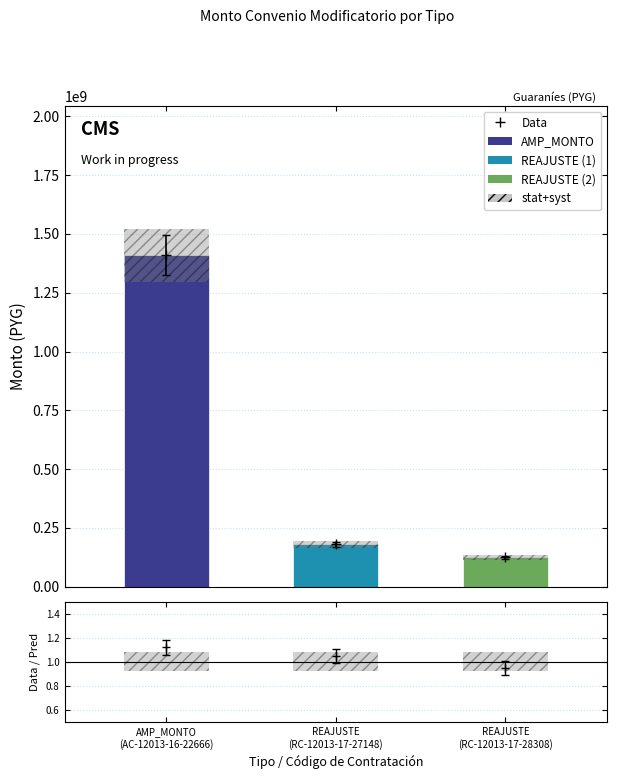

What is the change in value from AMP_MONTO
(AC-12013-16-22666) to REAJUSTE
(RC-12013-17-27148)?

-1228758625